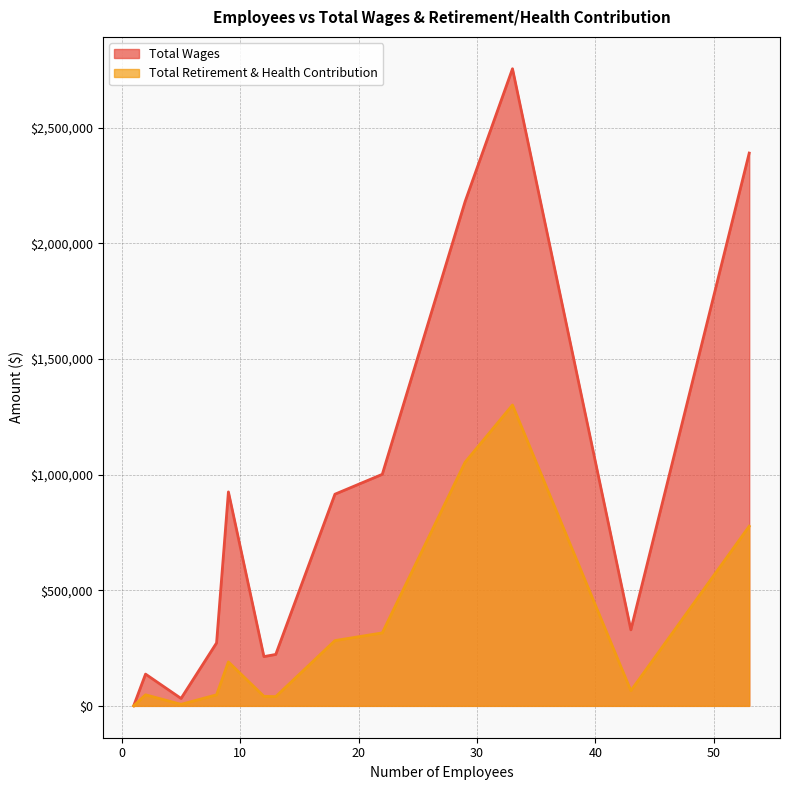

Is it true that Total Retirement & Health Contribution equals 328249 at Fire?

False